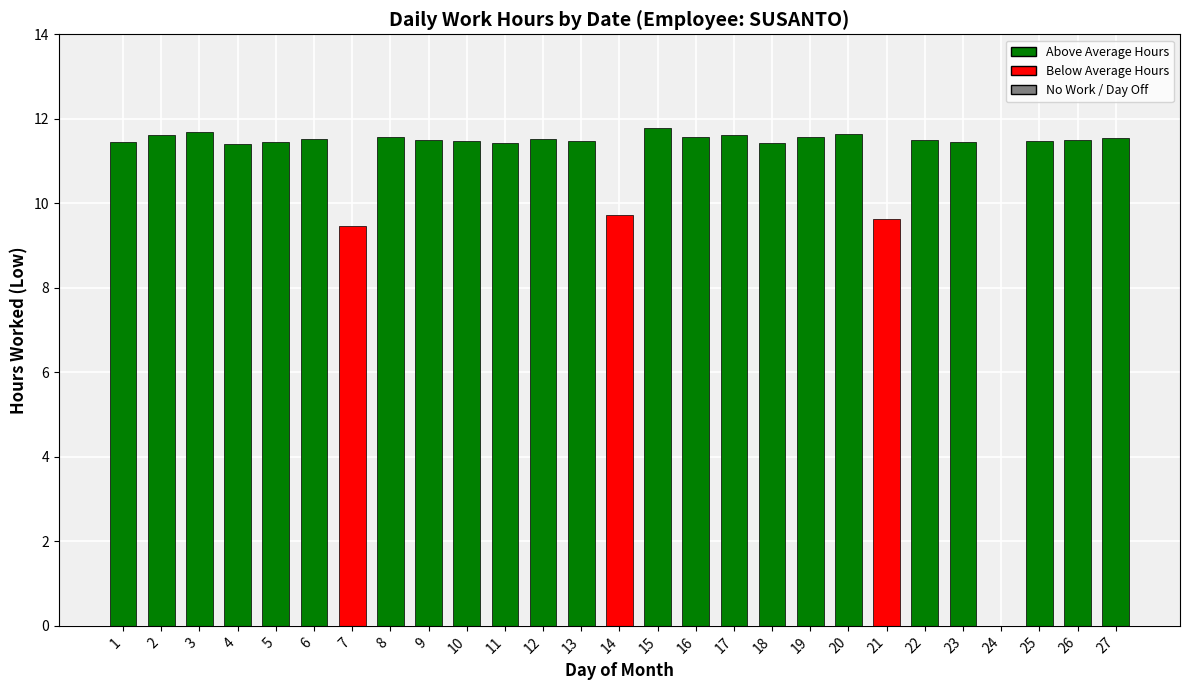

How many data points are above 11?

23